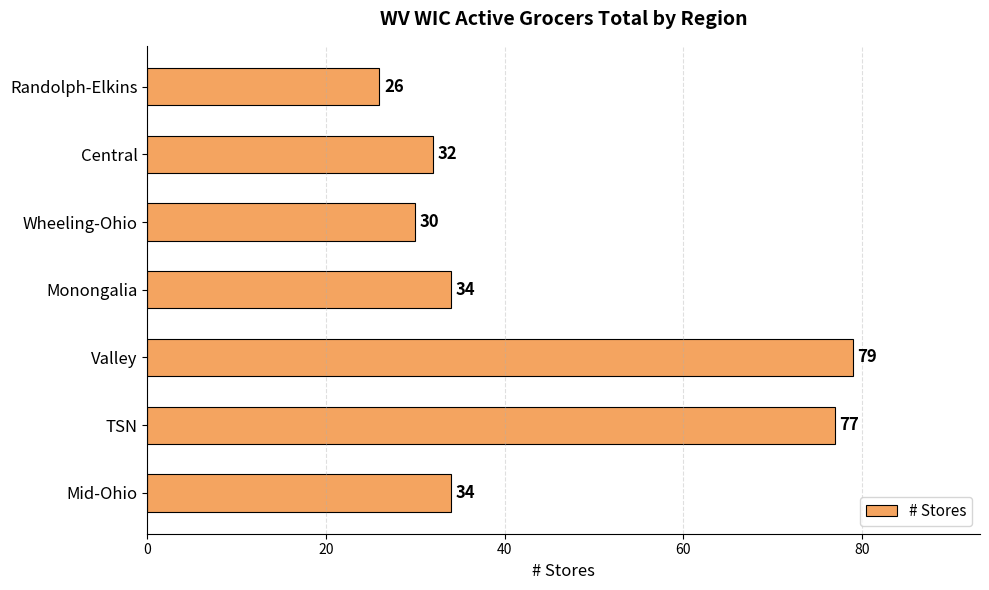

How many series are shown in this chart?

1